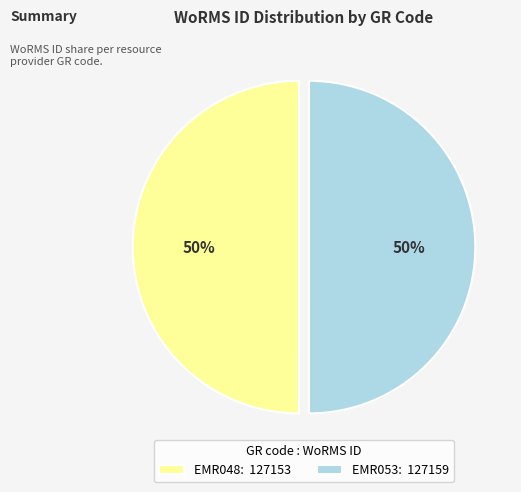

Is the sum of EMR048: 127153 and EMR053: 127159 greater than half?

Yes